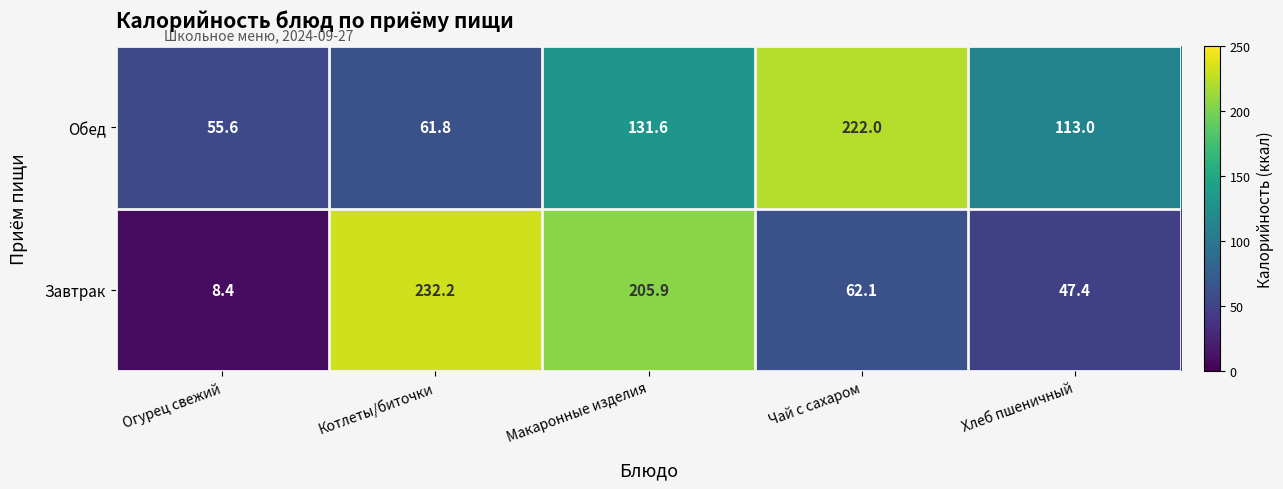

Where does the Обед series first go above 113?

Макаронные изделия